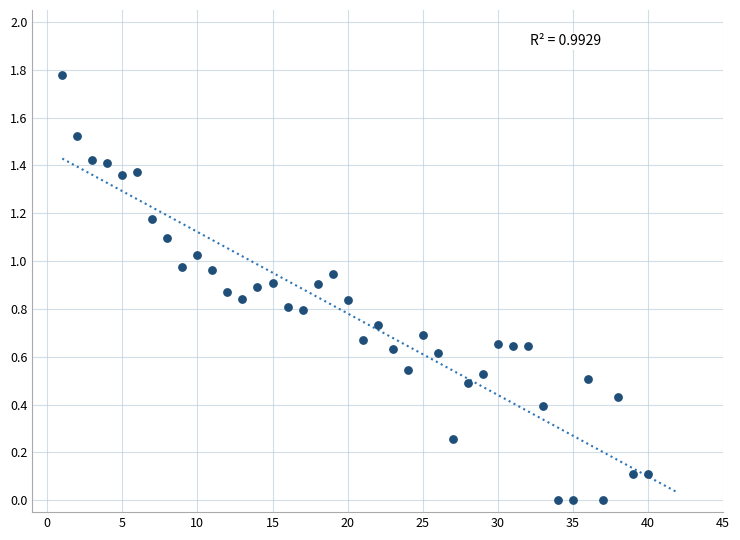

What is the range of Y values (max minus min)?

1.8